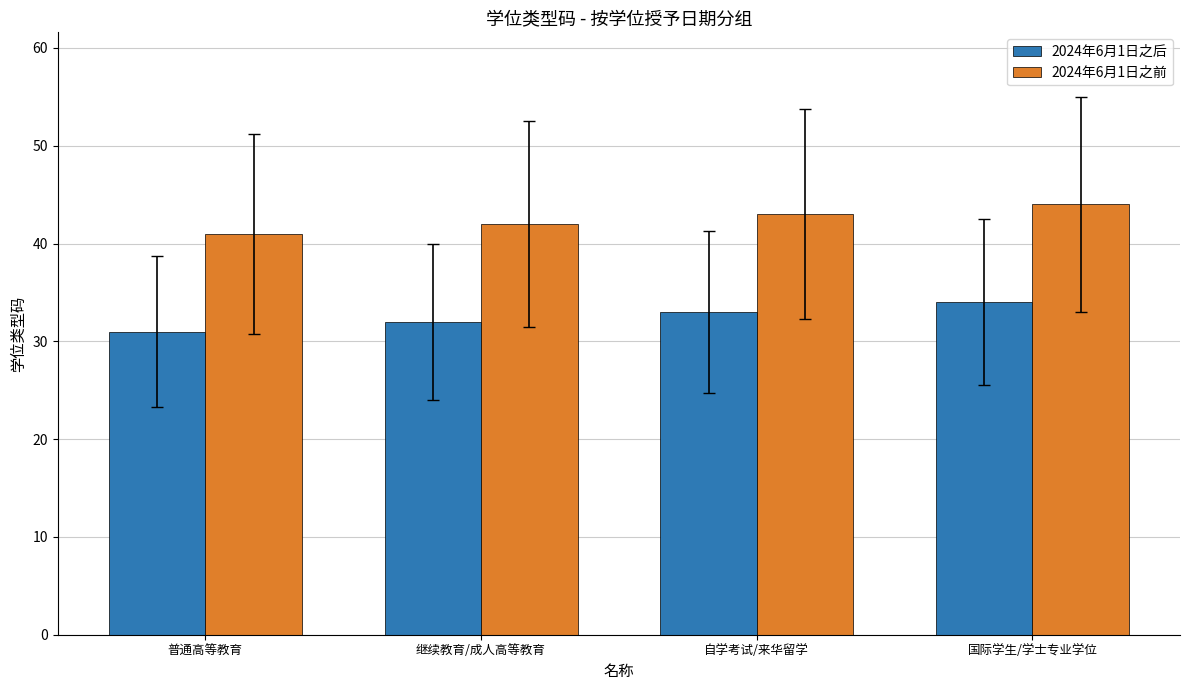

List the labels in order of 2024年6月1日之前 value, smallest first.

普通高等教育, 继续教育/成人高等教育, 自学考试/来华留学, 国际学生/学士专业学位